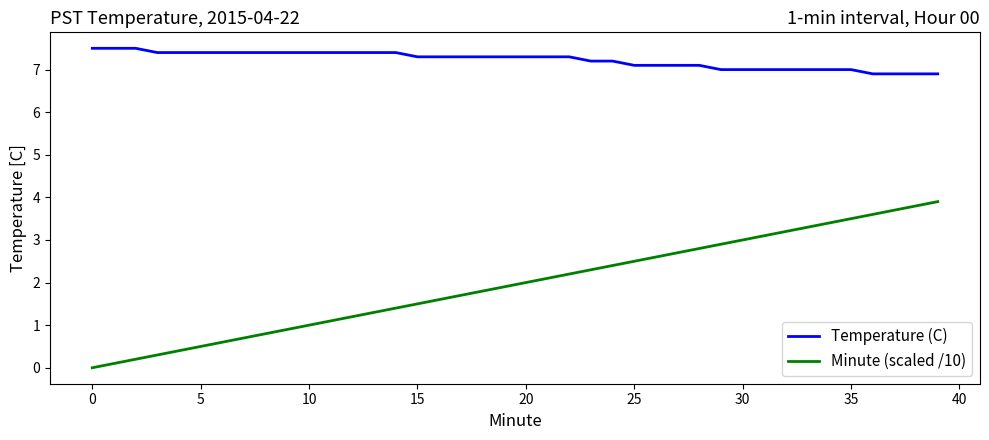

What is the lowest value of the Temperature (C) series?

6.9